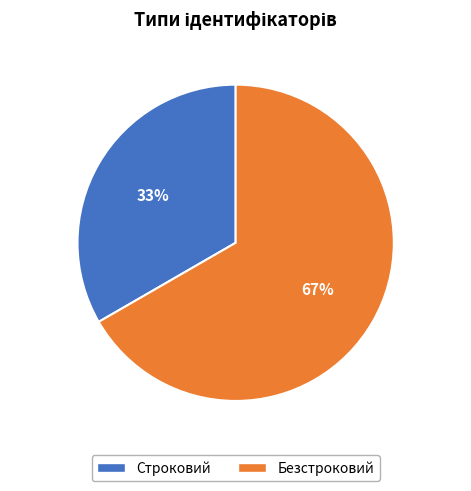

What is the ratio of the value at Строковий to the value at Безстроковий?

0.5